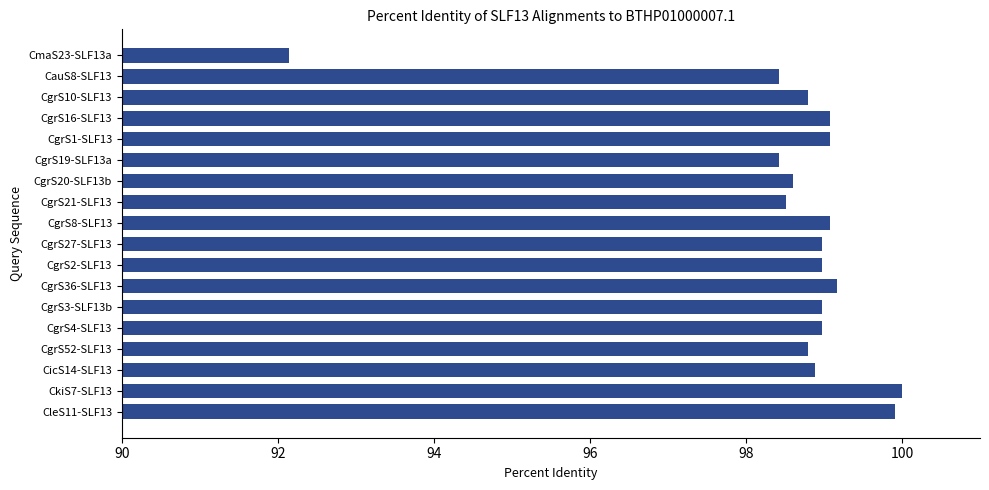

Does the chart contain any negative values?

No